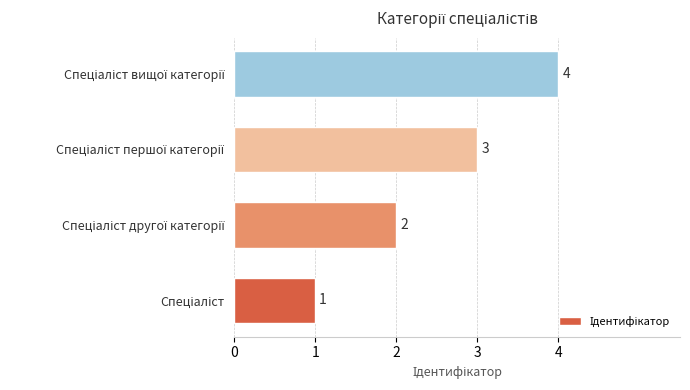

How many values are between 2 and 4?

3